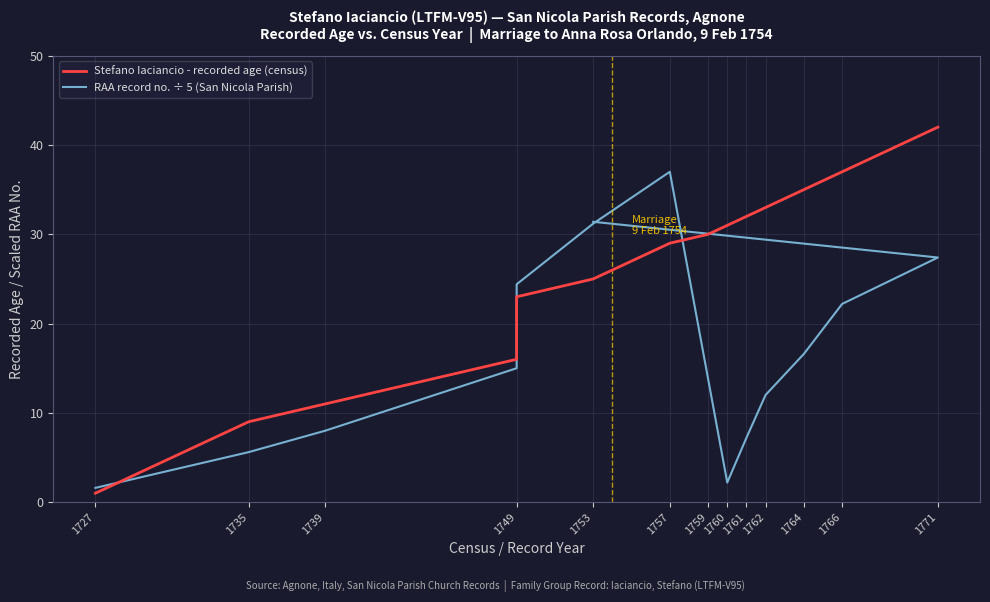

Rank the series by their average value, from highest to lowest.

Stefano Iaciancio - recorded age (census), RAA record no. ÷ 5 (San Nicola Parish)